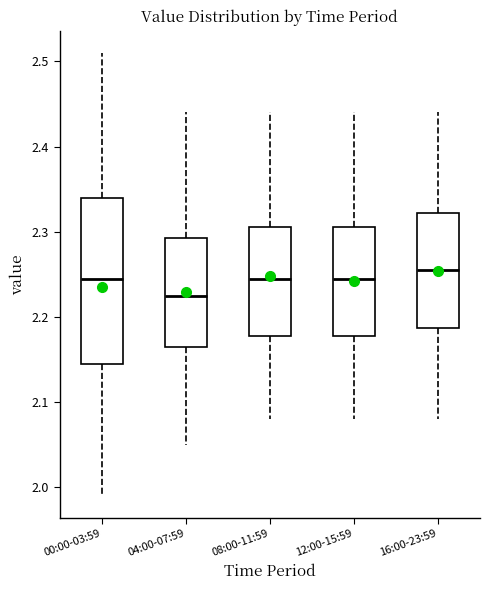

Where does the lower whisker of the box for 04:00-07:59 end on the y-axis? The values are not printed on the chart, so give them approximately, as read against the axis.

2.05